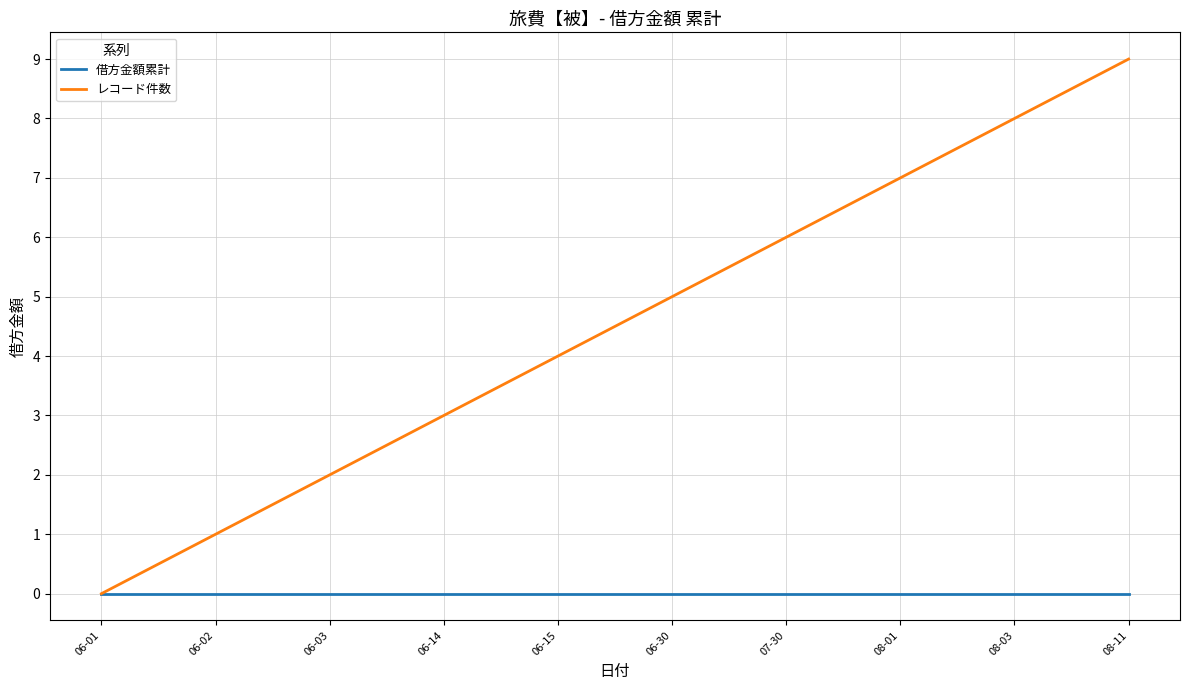

True or false: 借方金額累計 has a value of 0 at 06-02.

True